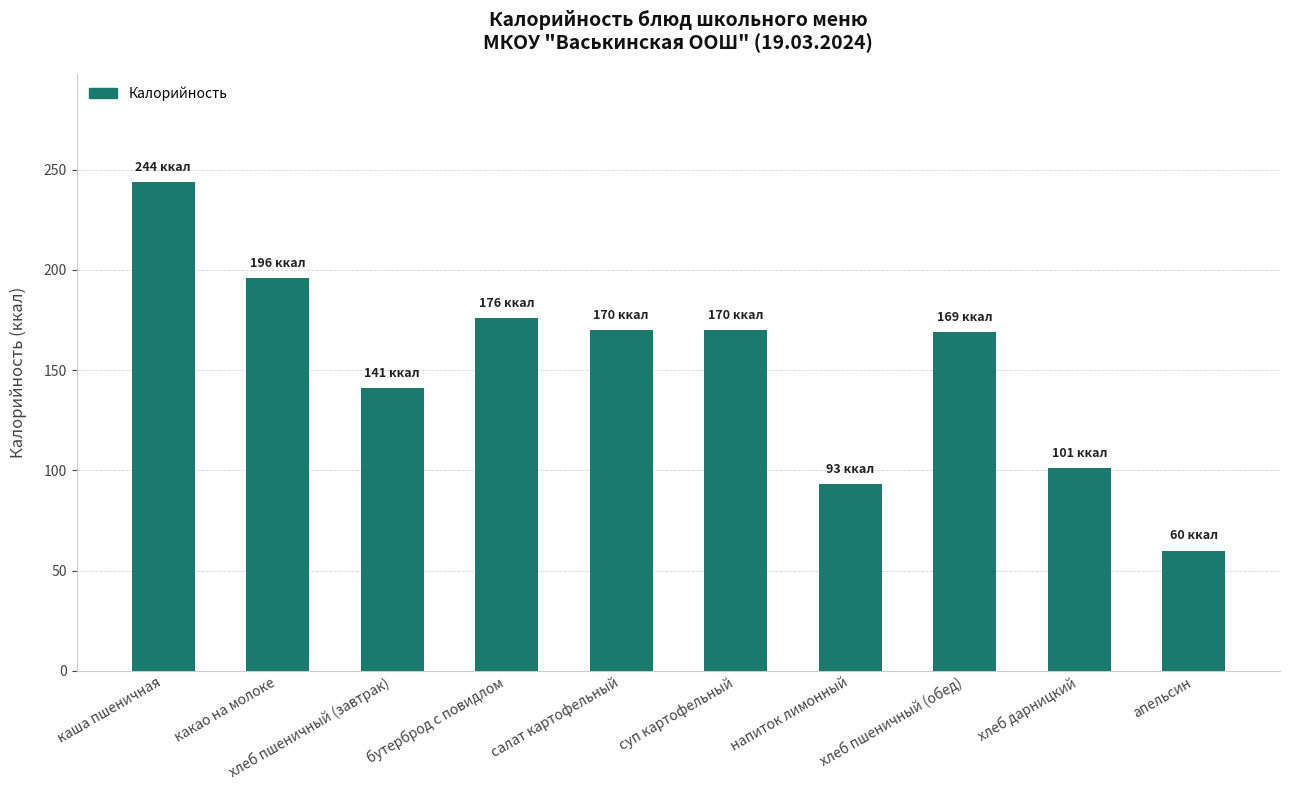

What is the difference between the maximum and minimum values?

184